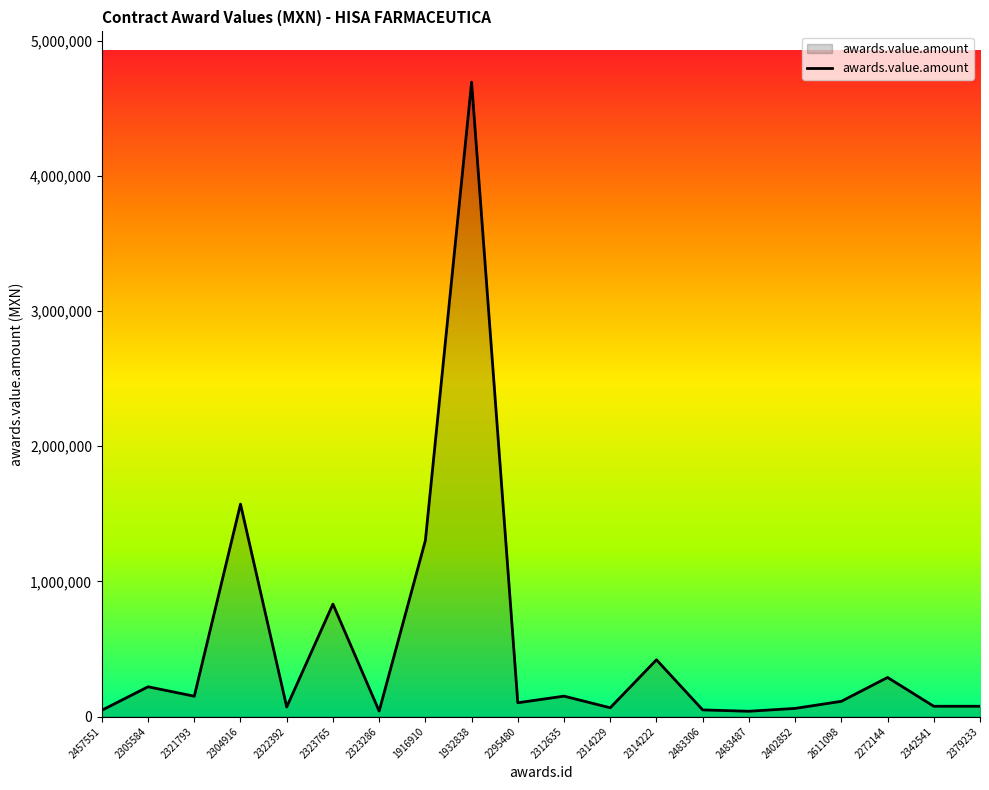

How many lines are shown in the chart?

1